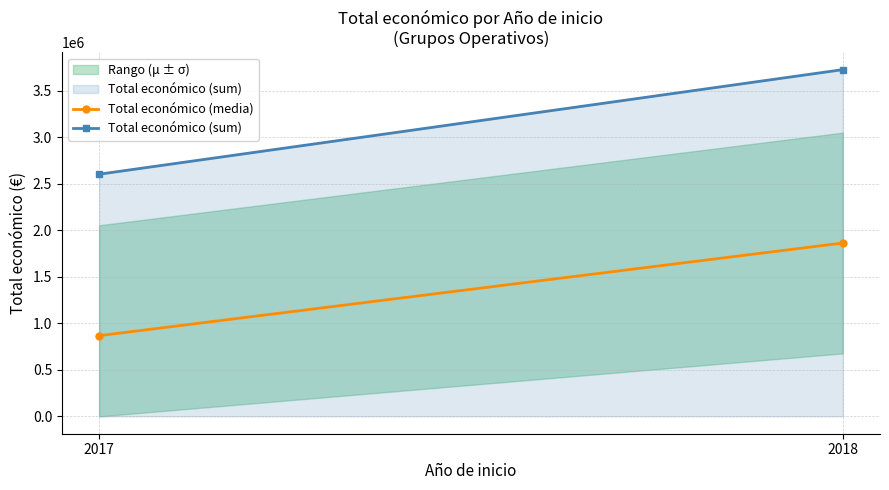

The value of Total económico (media) at 2018 is 2430306.3. True or false?

False